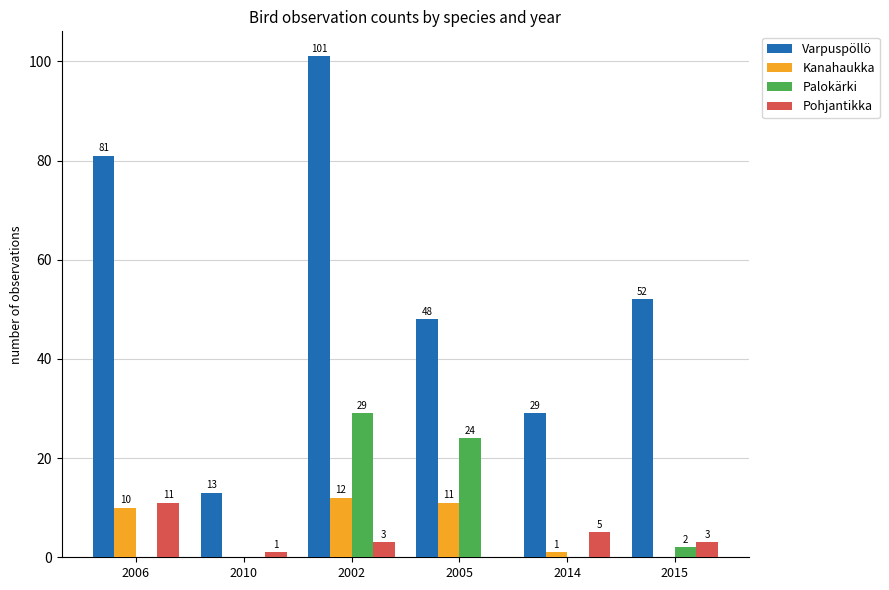

Which series has the largest total across all categories?

Varpuspöllö